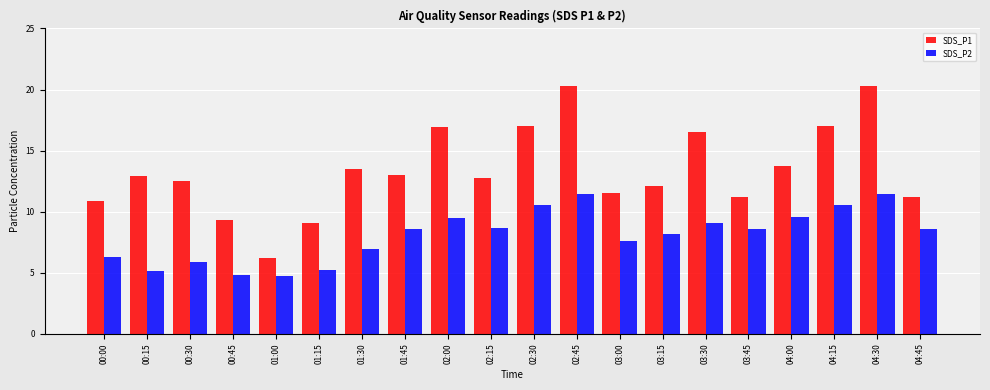

Rank the series by their average value, from lowest to highest.

SDS_P2, SDS_P1